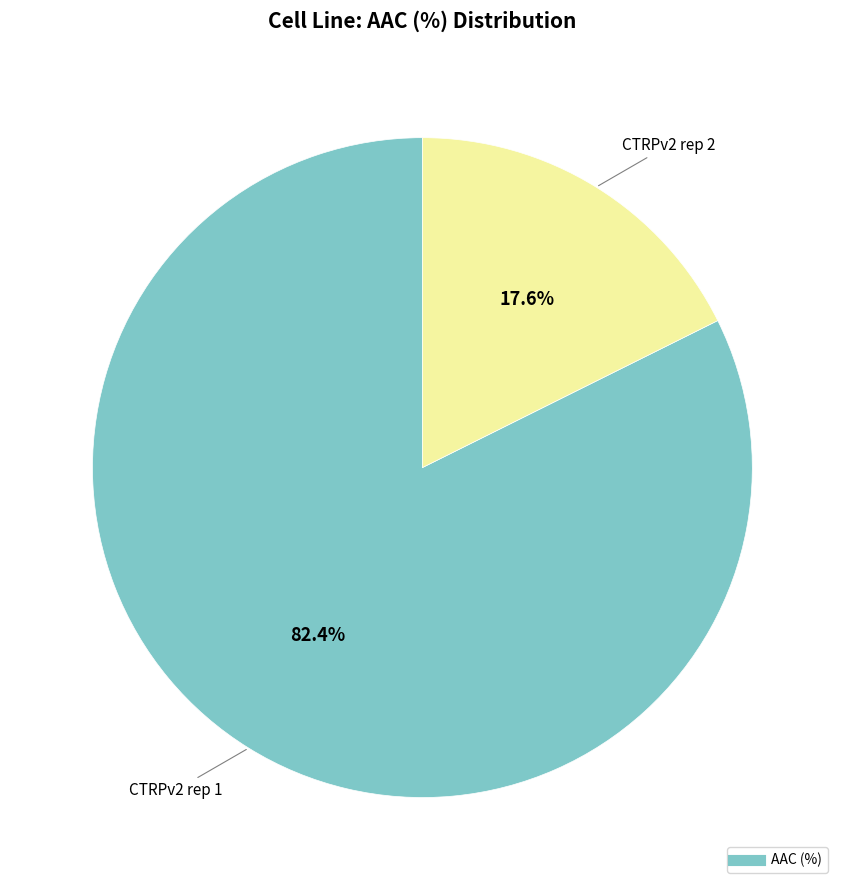

Is there any slice that represents more than half of the pie?

Yes